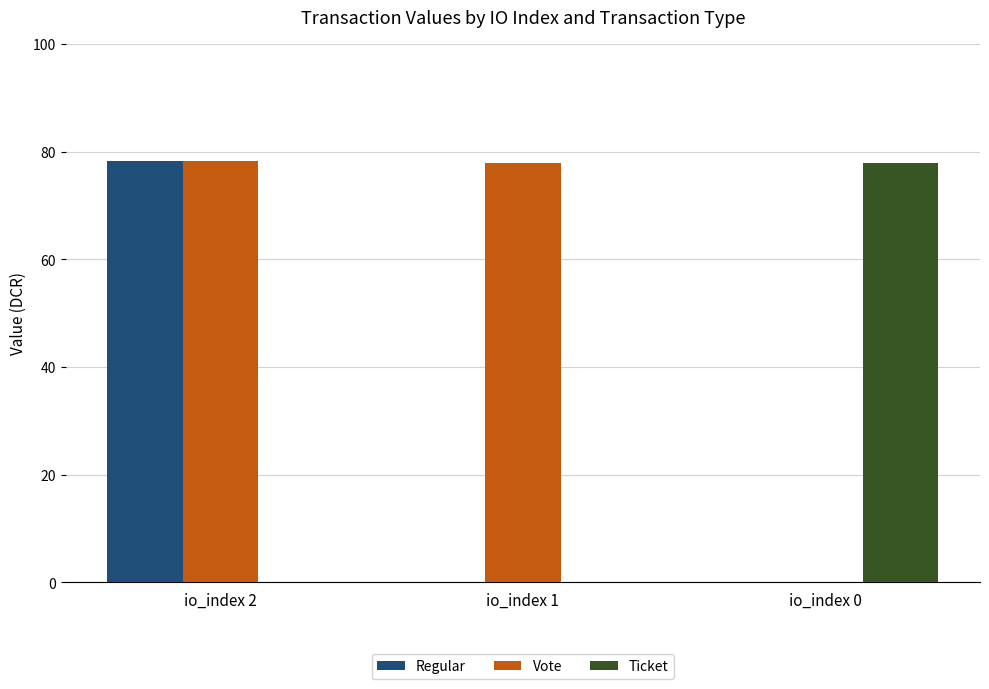

Is the value of Vote at io_index 2 greater than the value of Regular at io_index 0?

Yes